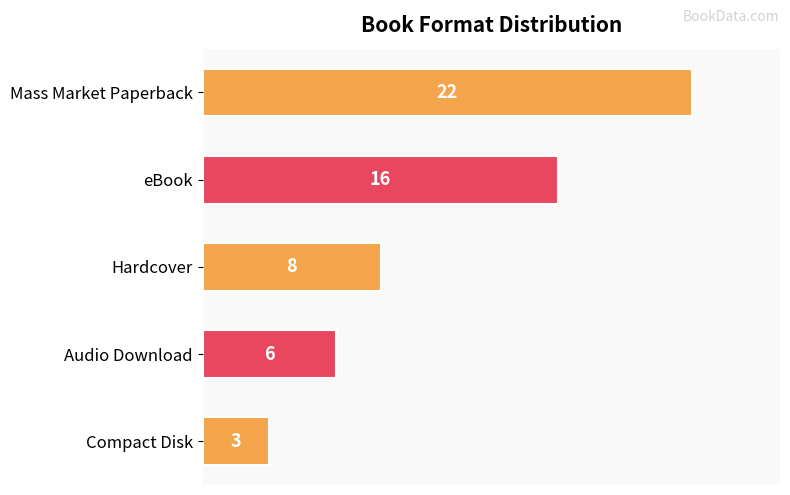

What is the value of the 4th bar from the top?

6